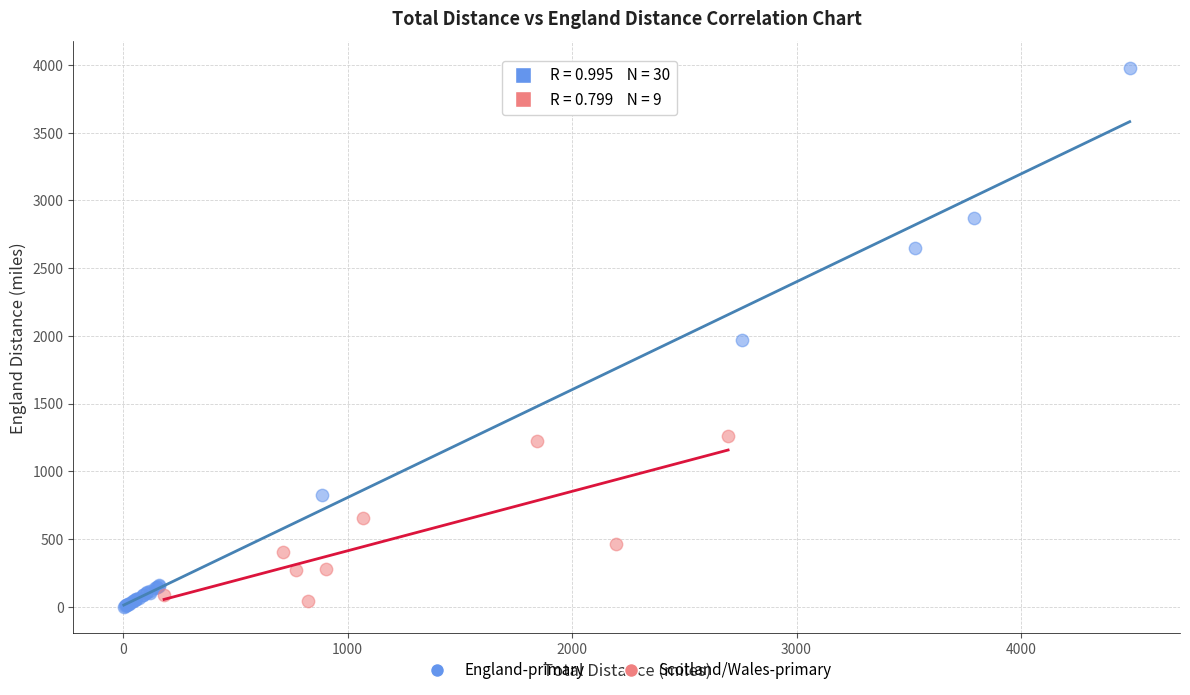

Which series contains the highest Y value?

England-primary